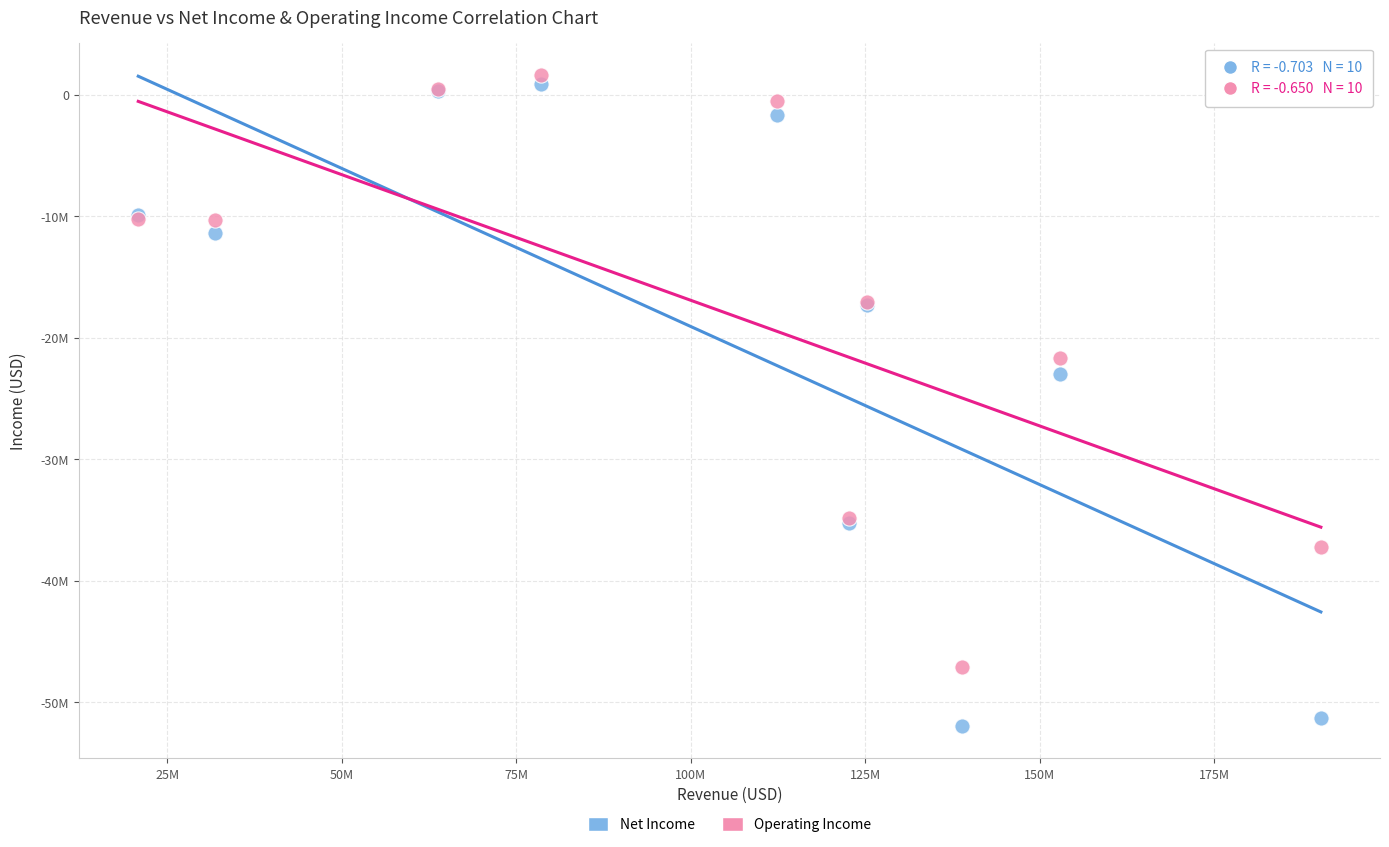

Which series reaches the maximum Y coordinate?

Operating Income